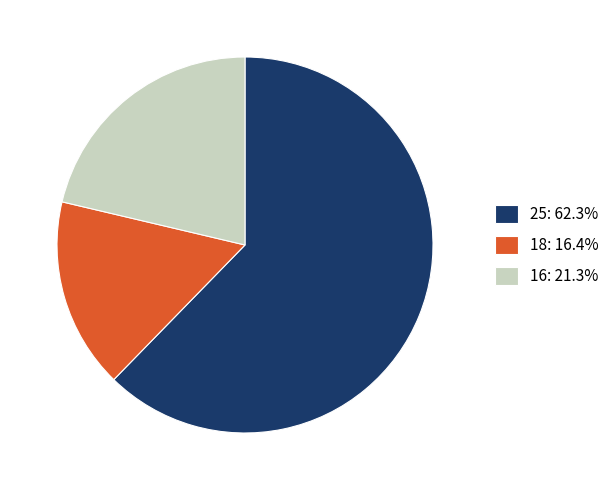

Which category has the smallest portion of the pie?

18